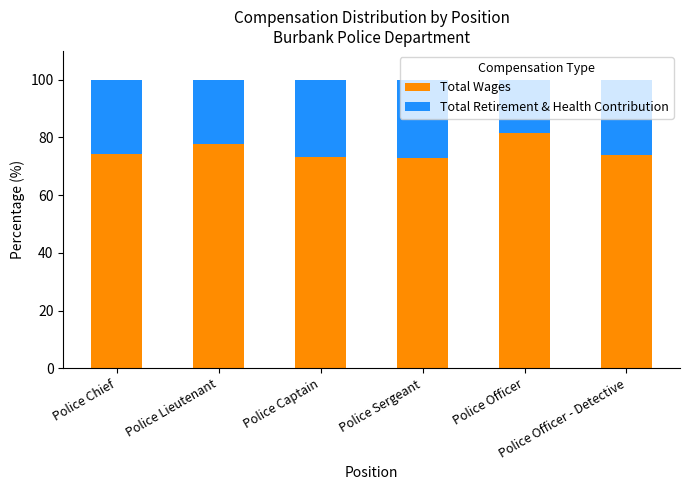

What is the sum of all Total Wages values?

454.0